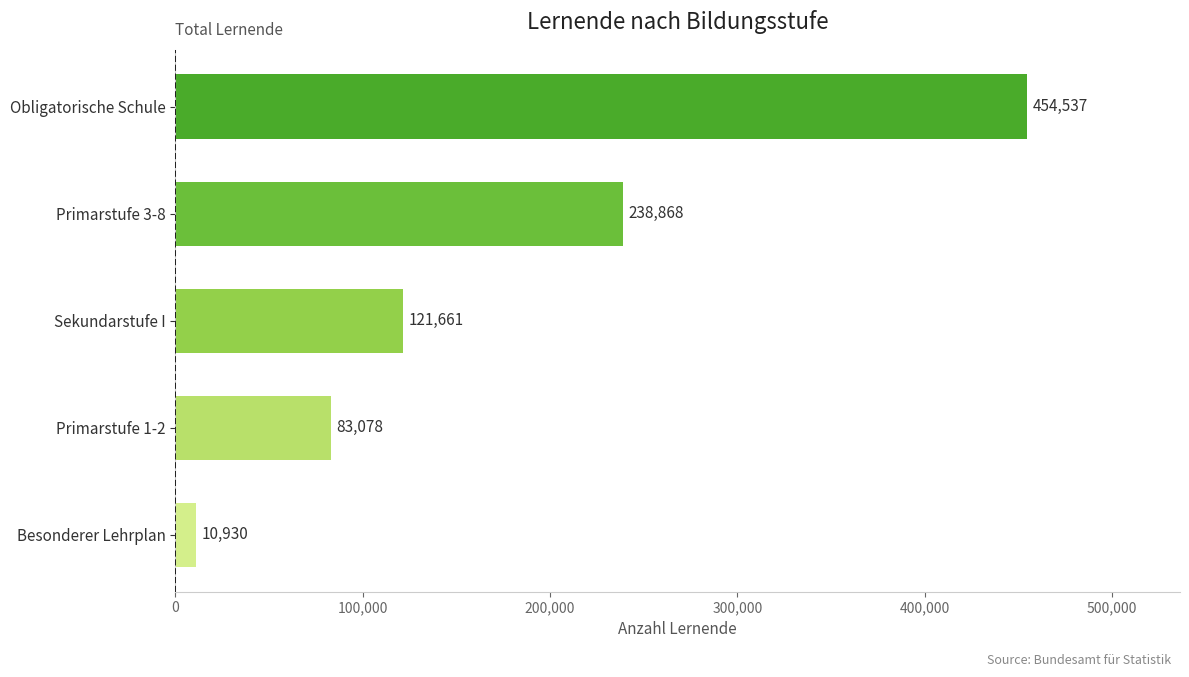

The value at Sekundarstufe I is 121661. True or false?

True